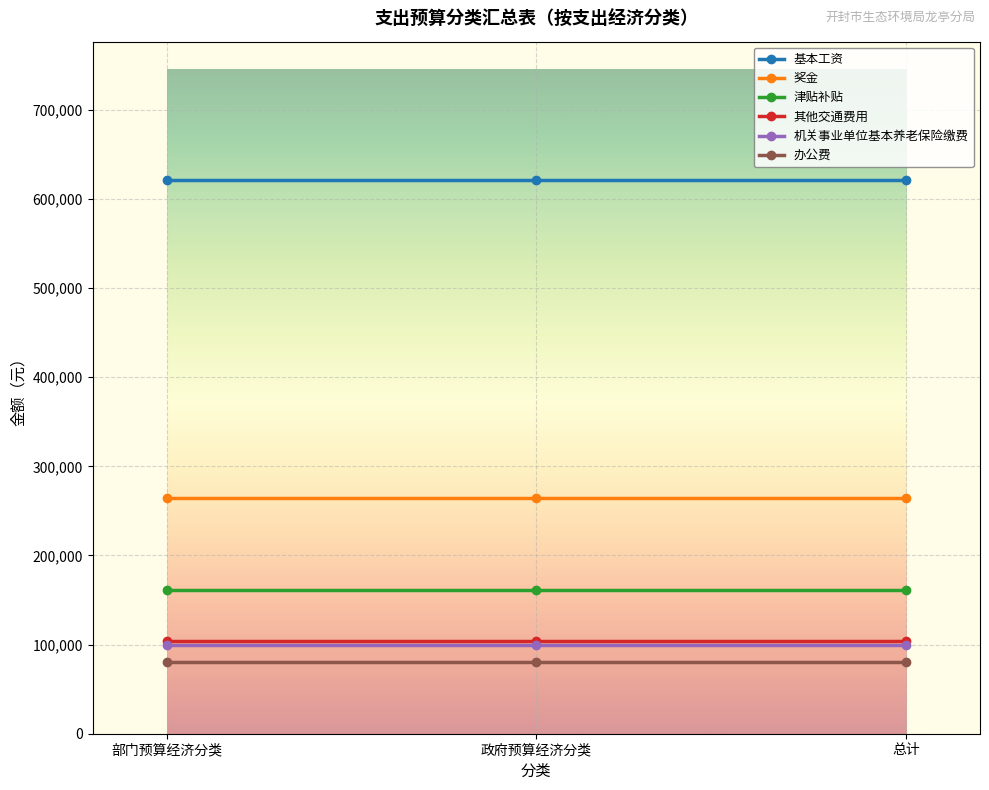

Reading left to right, what are all the values shown in this chart?

基本工资: 621144	621144	621144
奖金: 264500	264500	264500
津贴补贴: 161150	161150	161150
其他交通费用: 104400	104400	104400
机关事业单位基本养老保险缴费: 99384	99384	99384
办公费: 80000	80000	80000